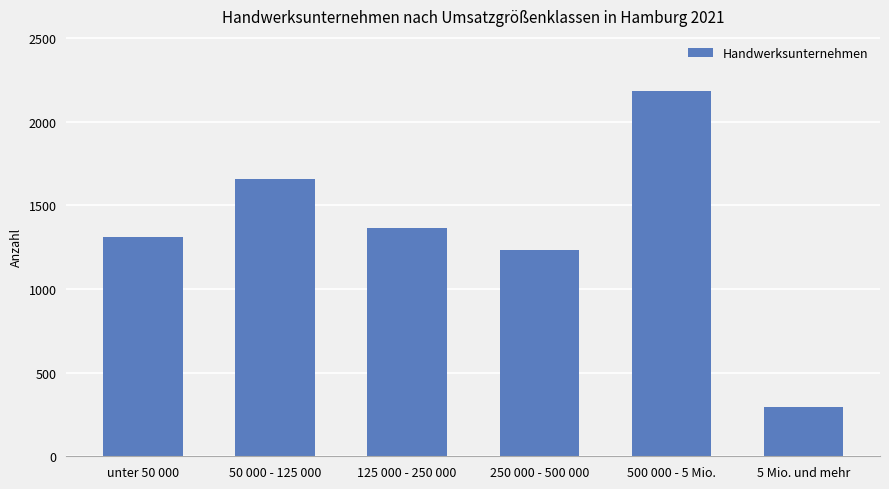

At which category does the chart reach its peak across all series?

500 000 - 5 Mio.